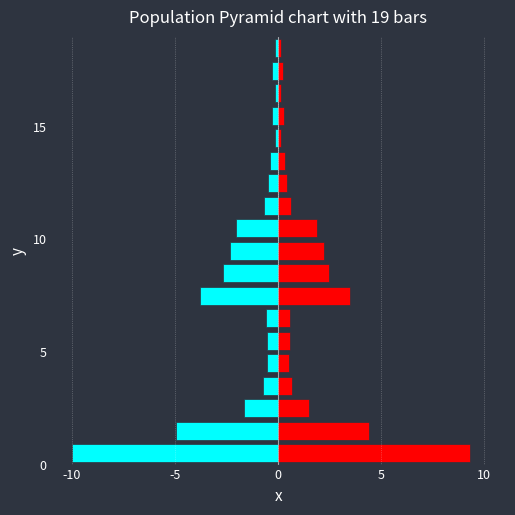

What is the sum of all Dosažitelní uchazeči values?

29.9